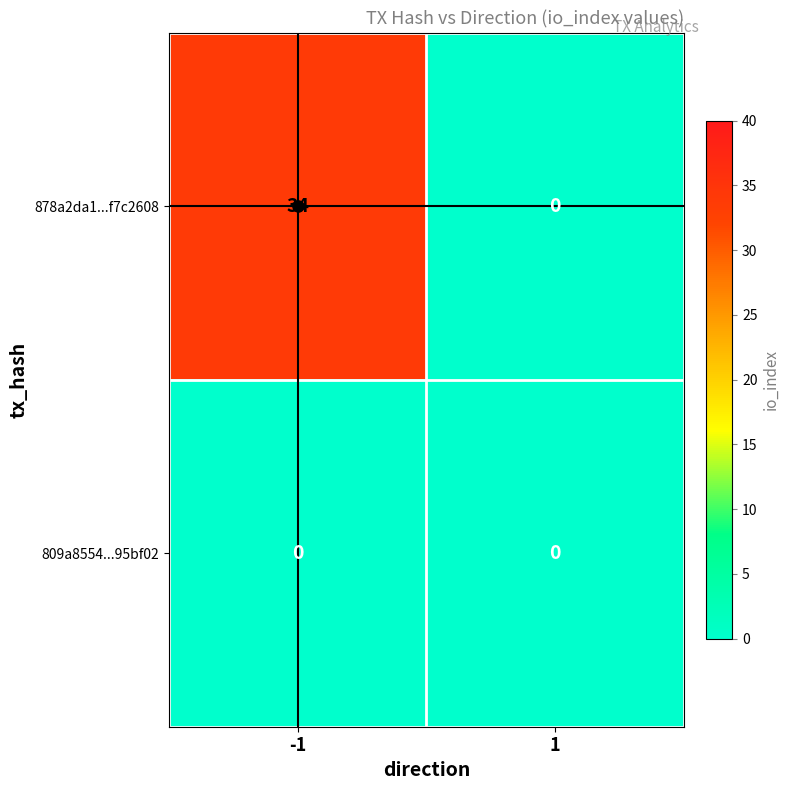

At how many categories does at least one series exceed 25?

1